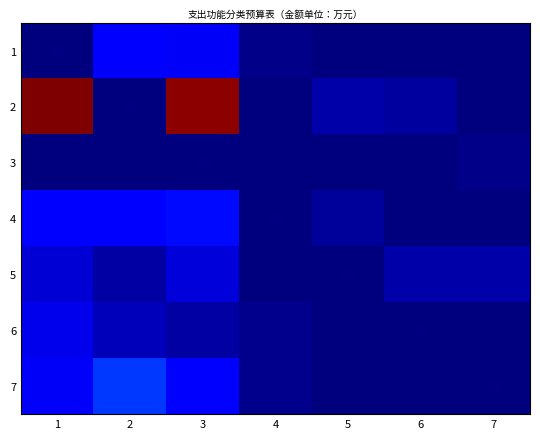

List the labels in order of 1 value, smallest first.

1, 5, 6, 7, 4, 3, 2